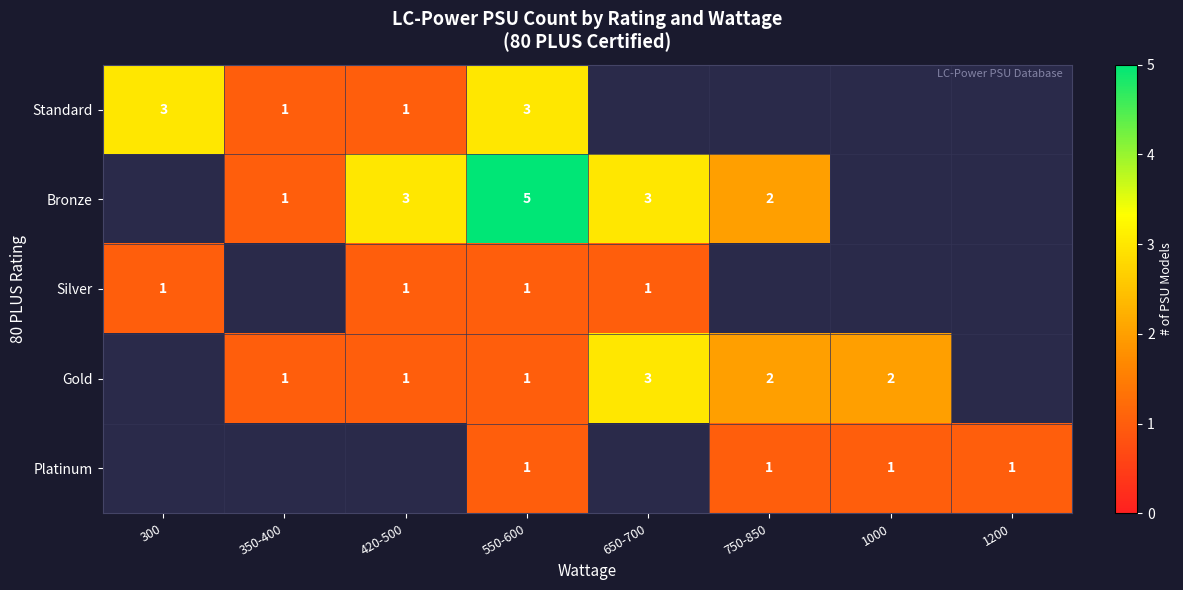

True or false: Gold has a value of 1.7 at 350-400.

False